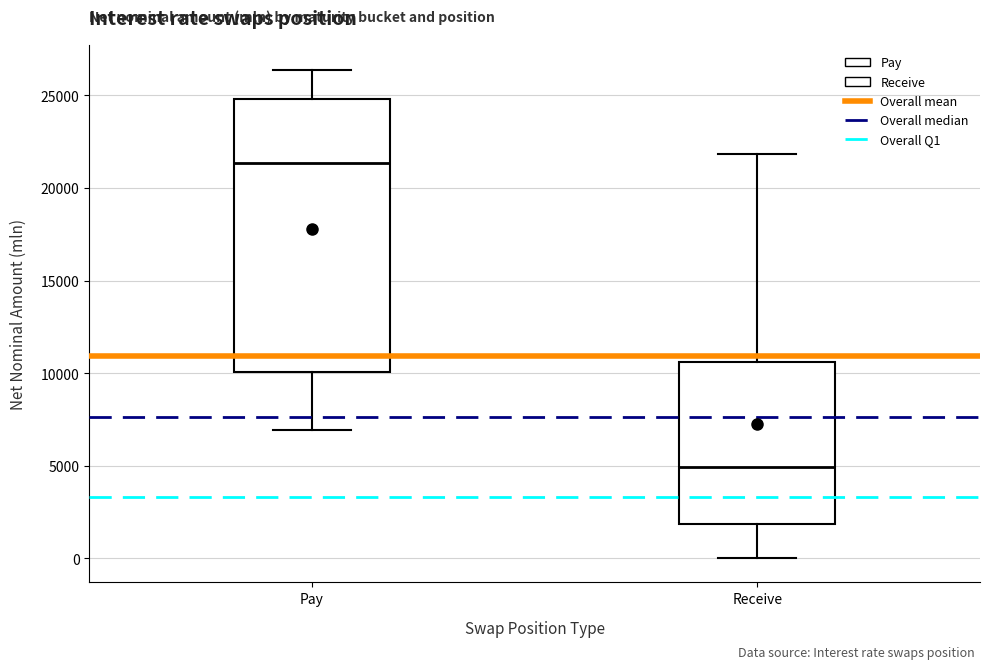

Which box is the tallest, from its lower edge to its upper edge?

Pay